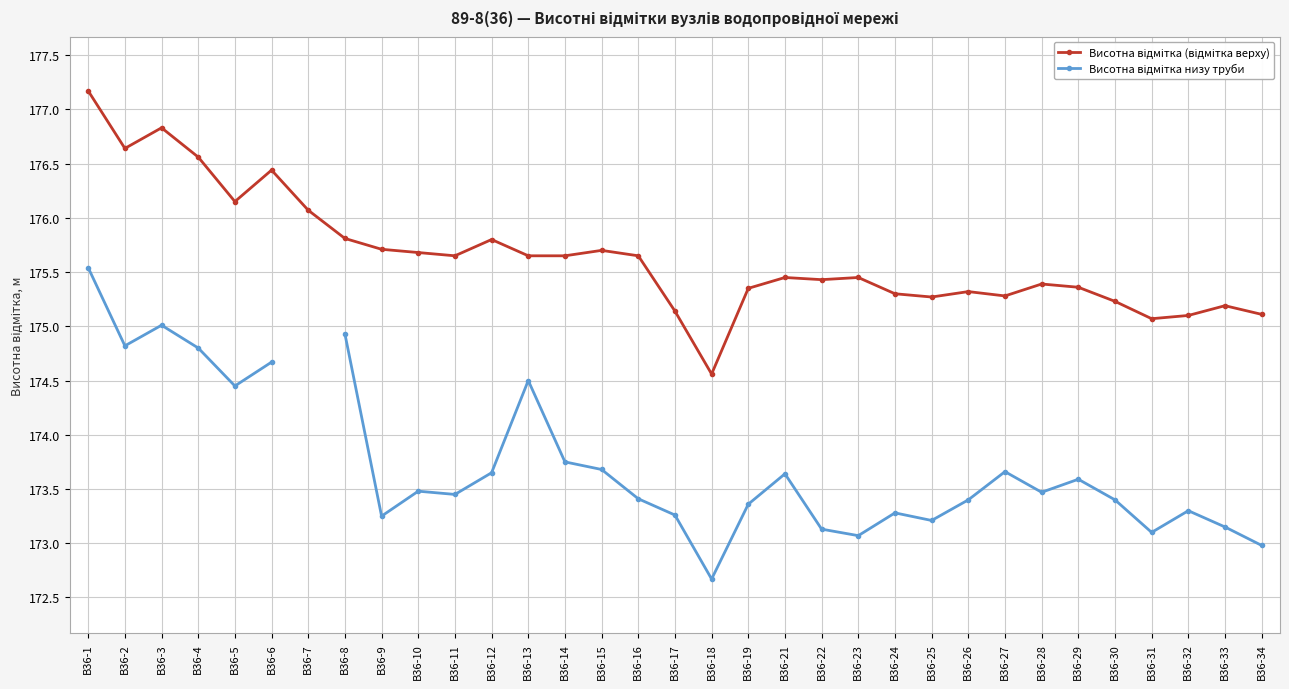

True or false: Висотна відмітка низу труби and Висотна відмітка (відмітка верху) cross at least once.

False